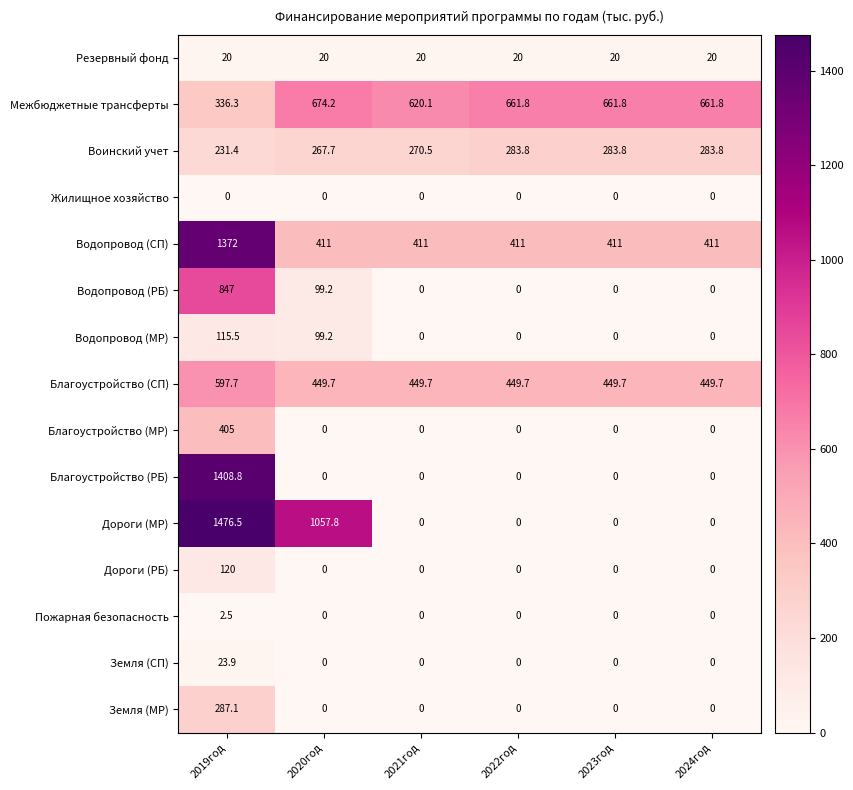

What is the total value across all series at 2022год?

1826.3